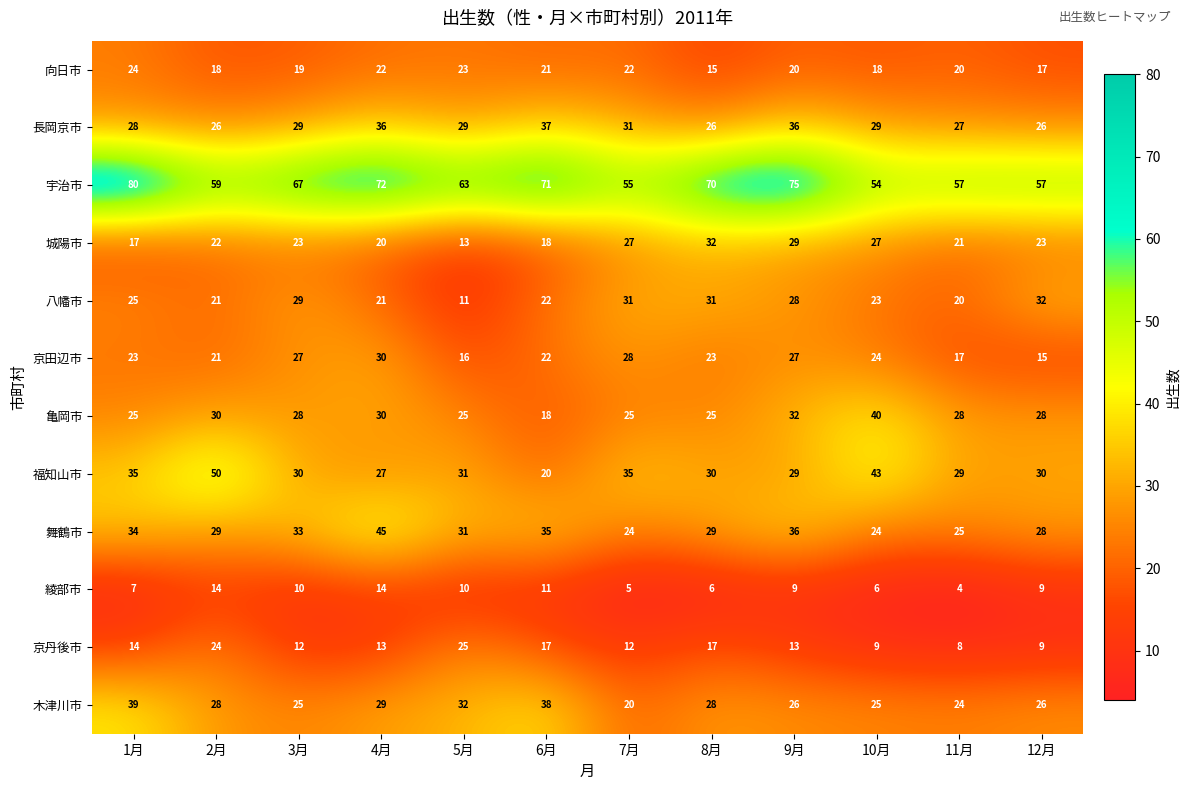

What is the difference between the highest and lowest values at 3月?

57